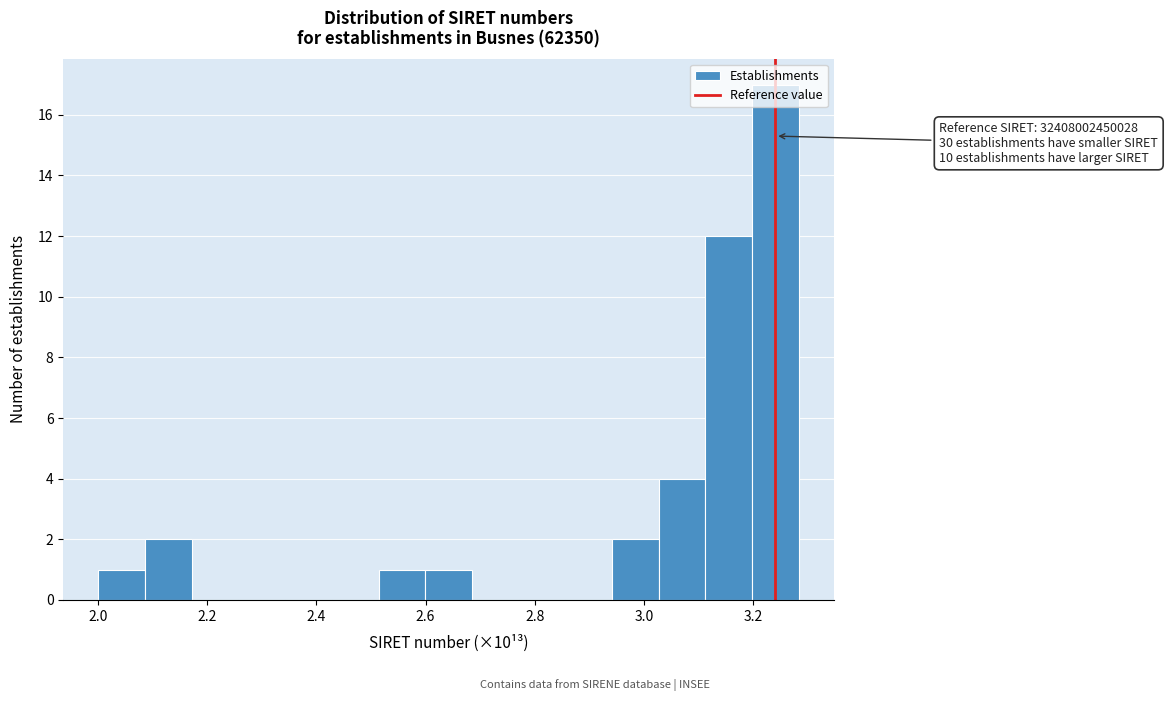

Which range on the x-axis has the tallest bar?

3.20 to 3.28